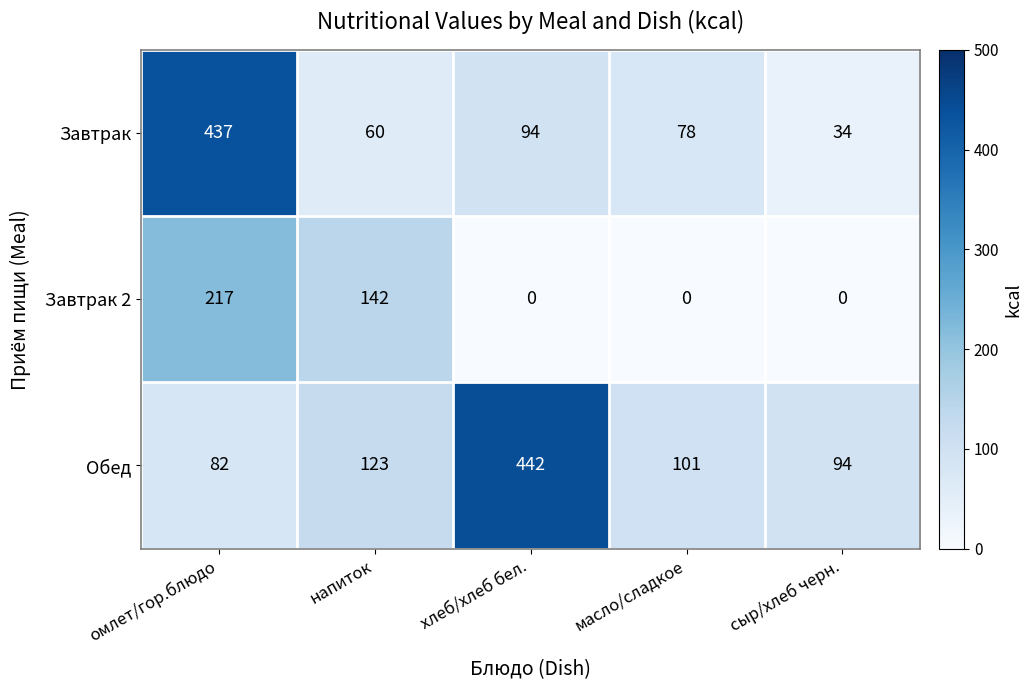

How many Завтрак 2 values are between 0 and 142?

4